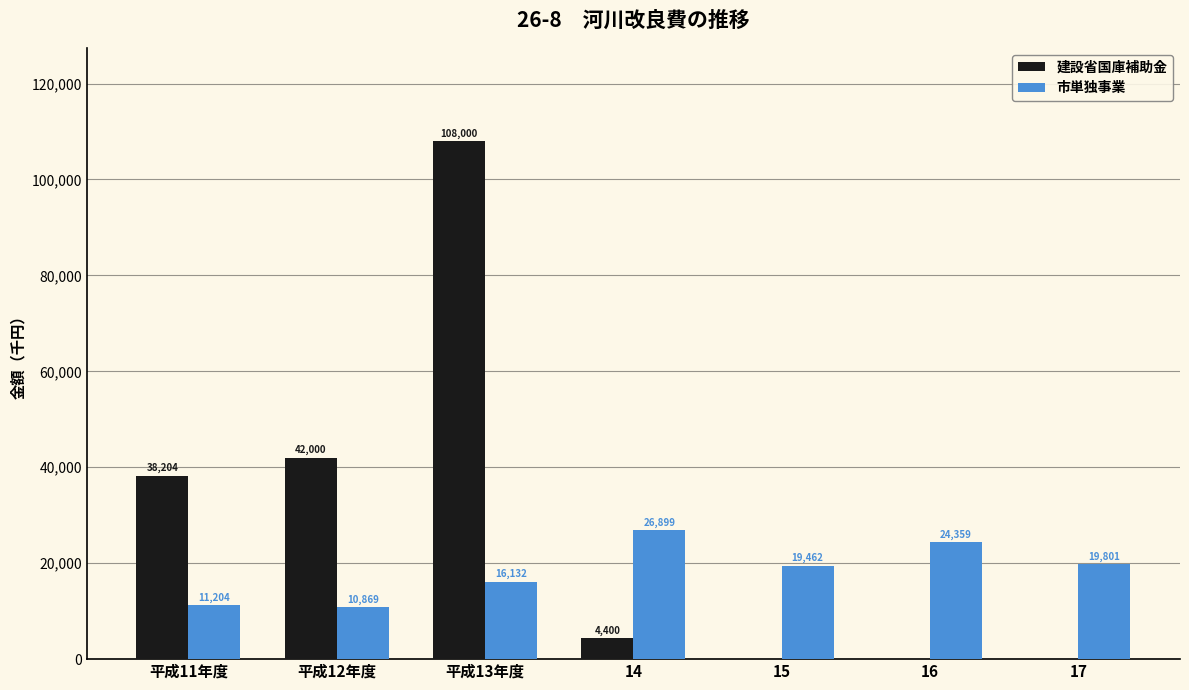

What is the sum of the 建設省国庫補助金 values at 平成13年度 and 平成12年度?

150000